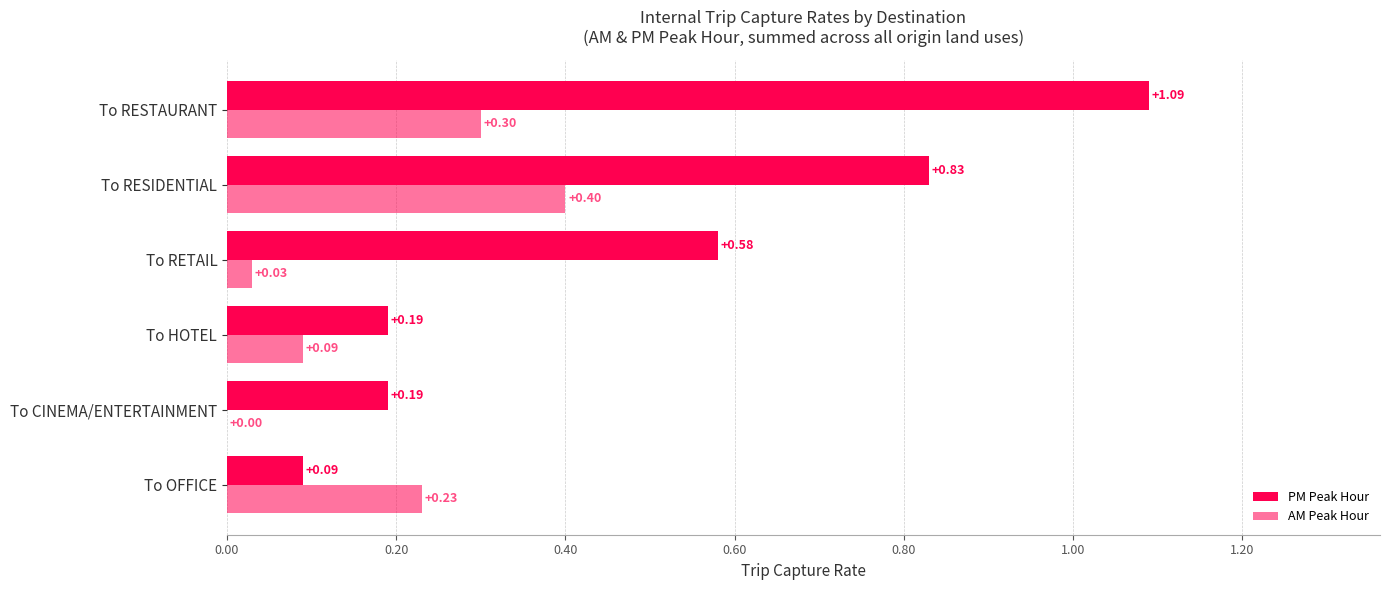

How many values in the AM Peak Hour series exceed 0?

5